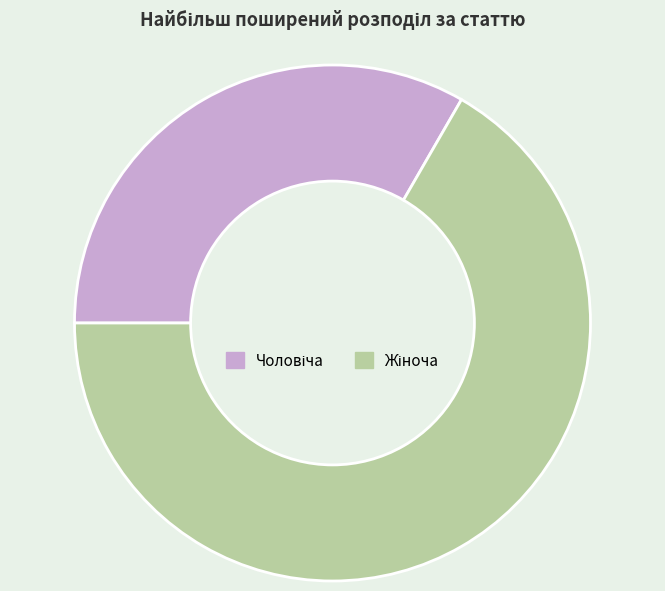

Does any single category account for the majority?

Yes